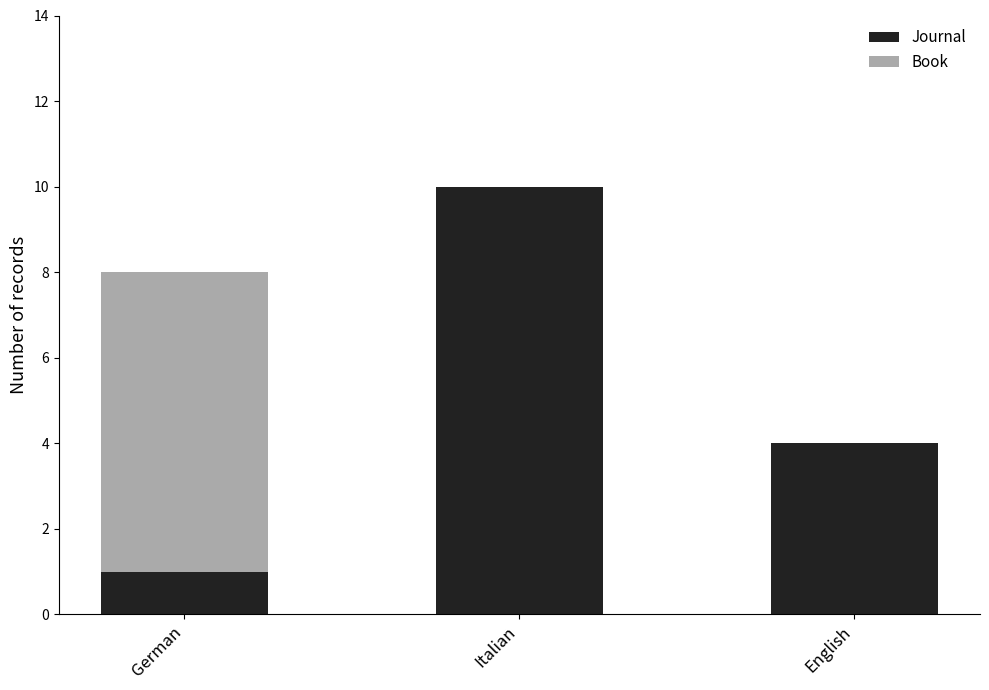

At which category is the sum across all series the highest?

Italian